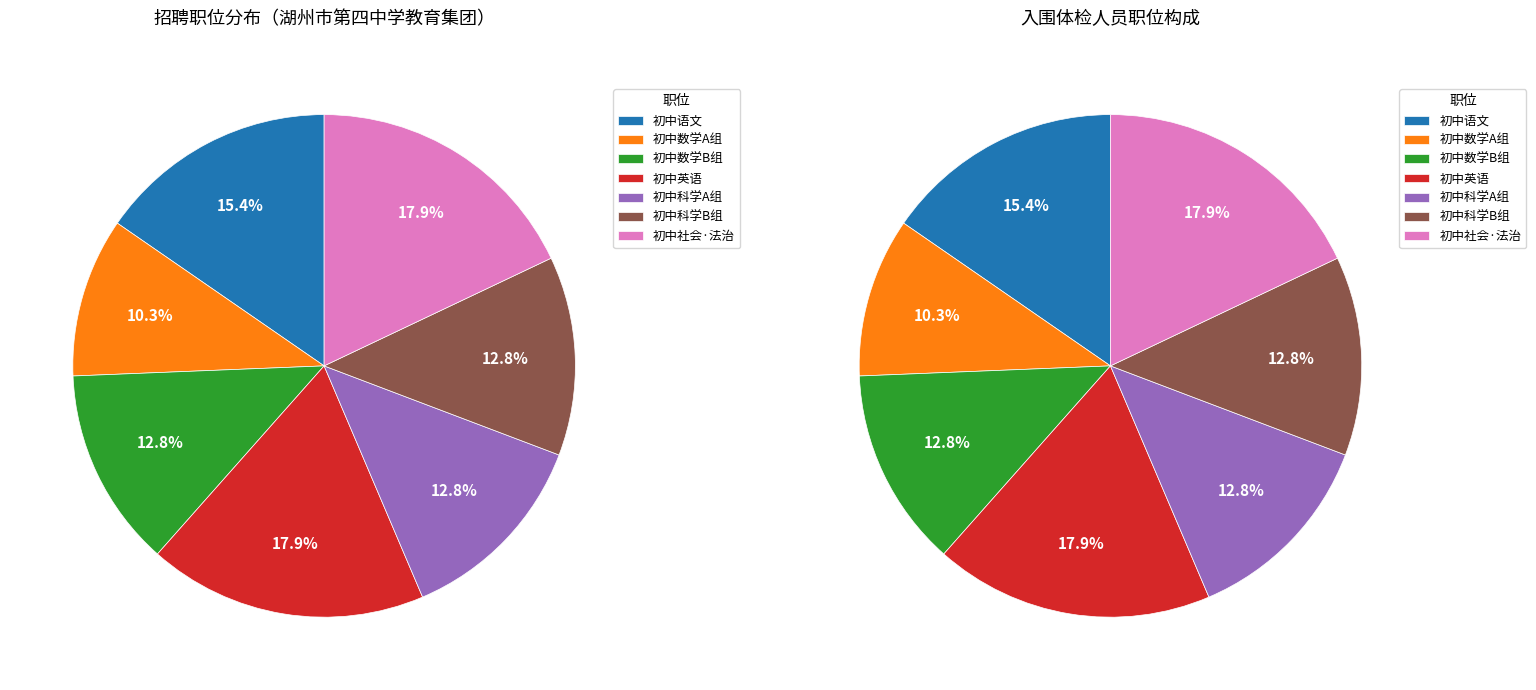

Is there any slice that represents more than half of the pie?

No